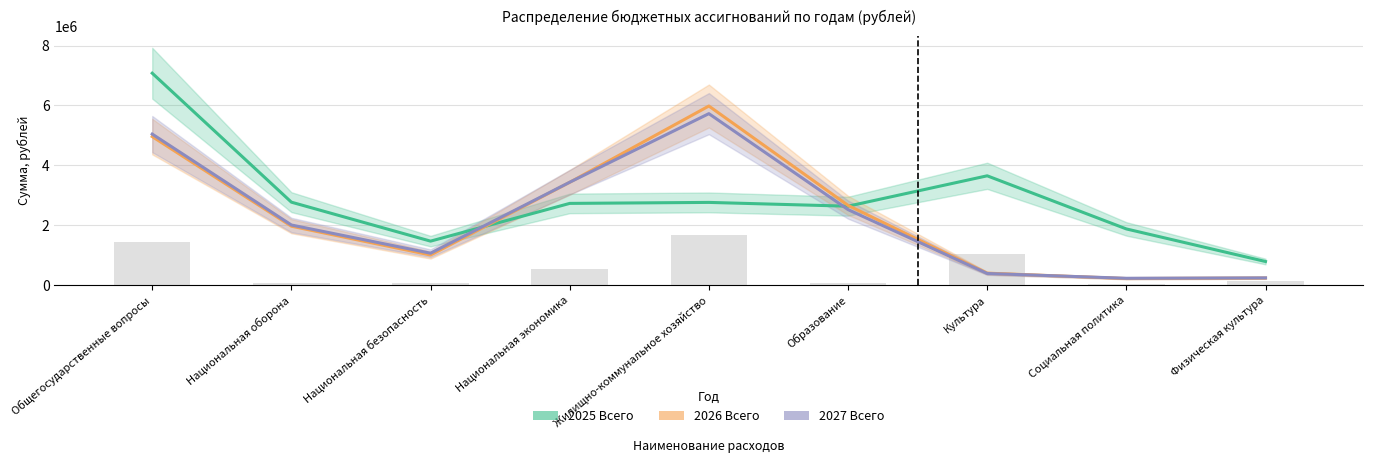

Where is 2026 Всего nearest to the value 3099513?

Национальная экономика